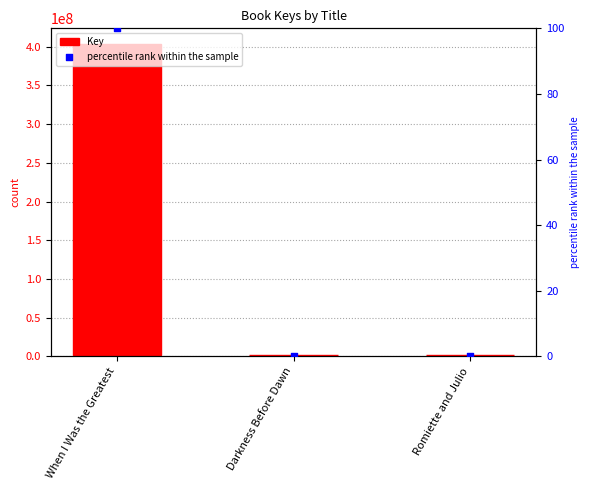

What are all the series names shown in the legend?

Key, percentile rank within the sample